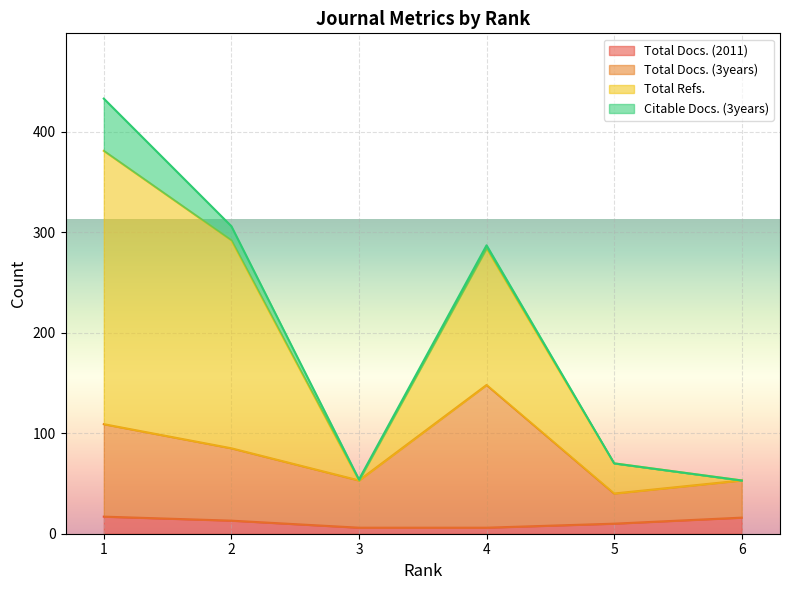

Is it true that Total Docs. (2011) equals 8 at 2?

False